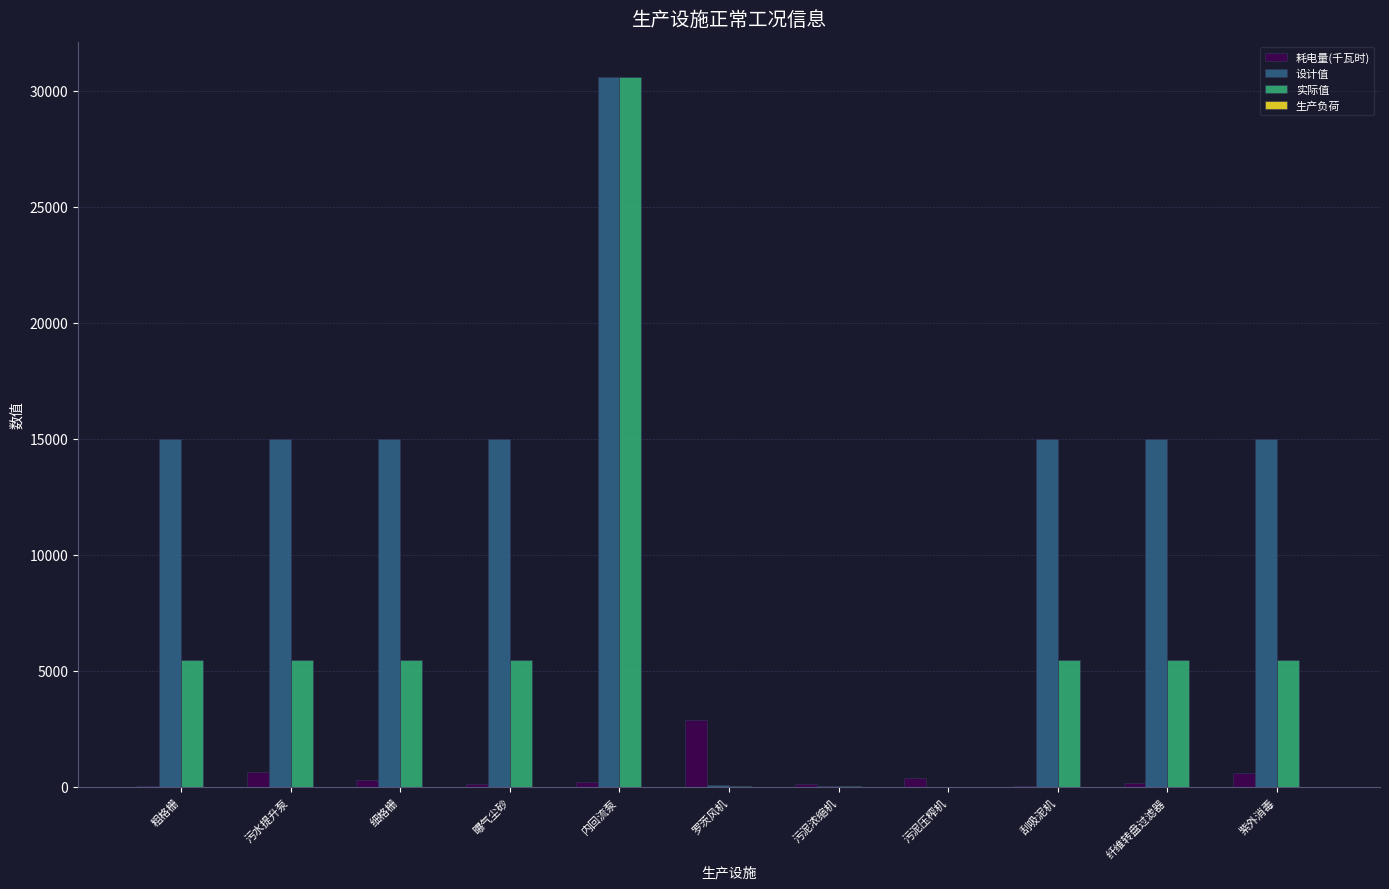

True or false: 设计值 has a value of 15000.0 at 细格栅.

True